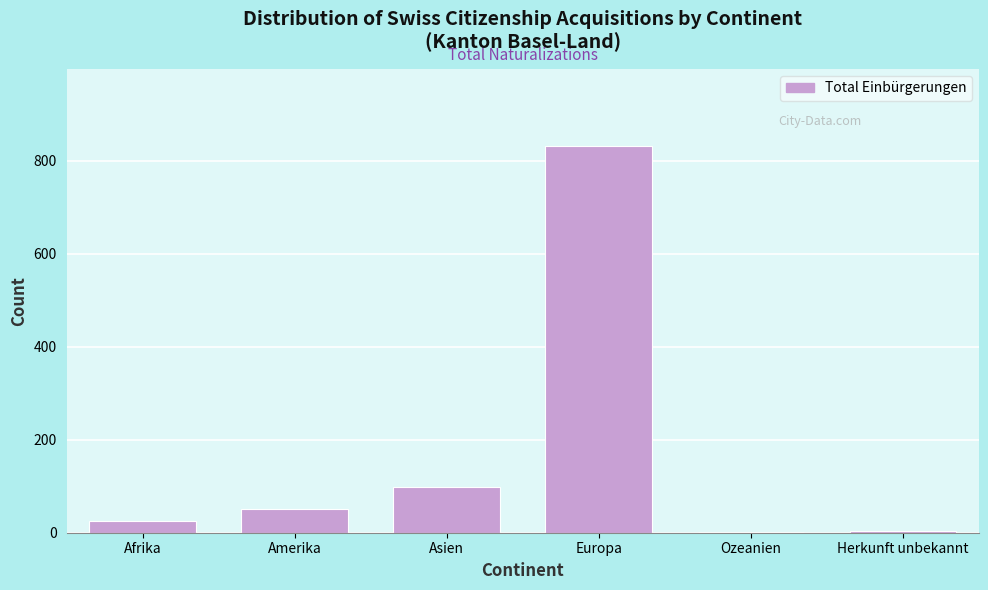

Read the value at Europa.

831